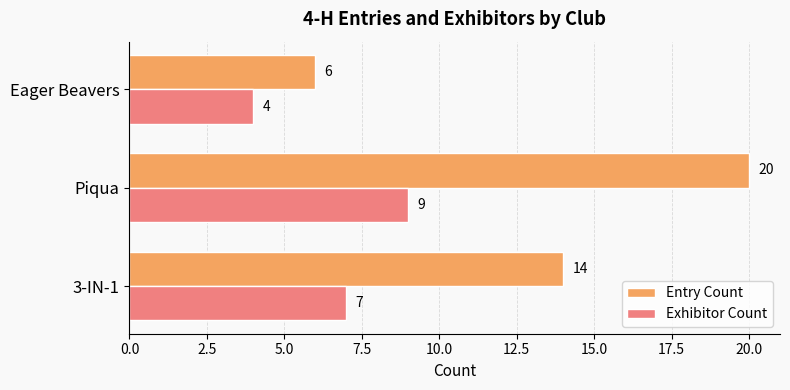

The Entry Count series shows 20 at Piqua. True or false?

True